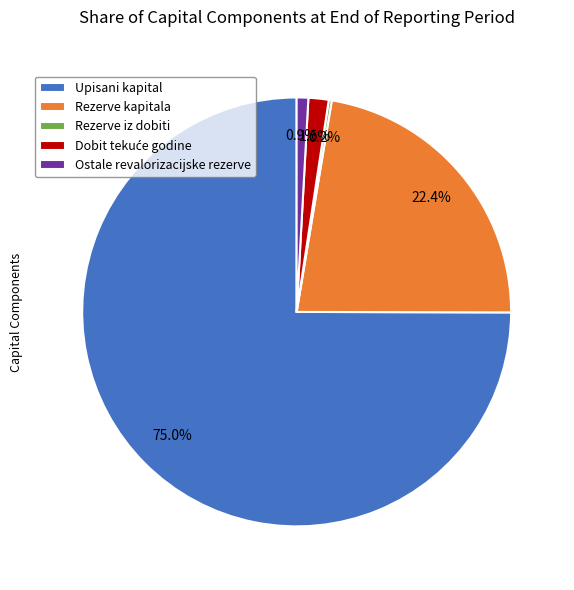

What portion of the pie excludes Rezerve kapitala?

77.6%